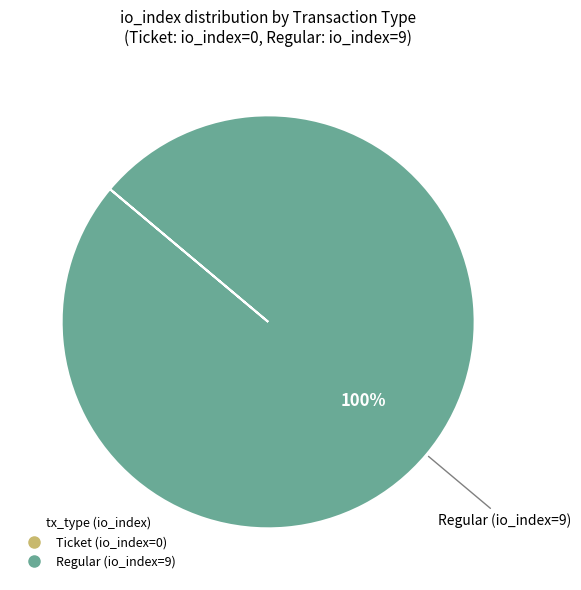

Is there a majority slice in this chart?

Yes